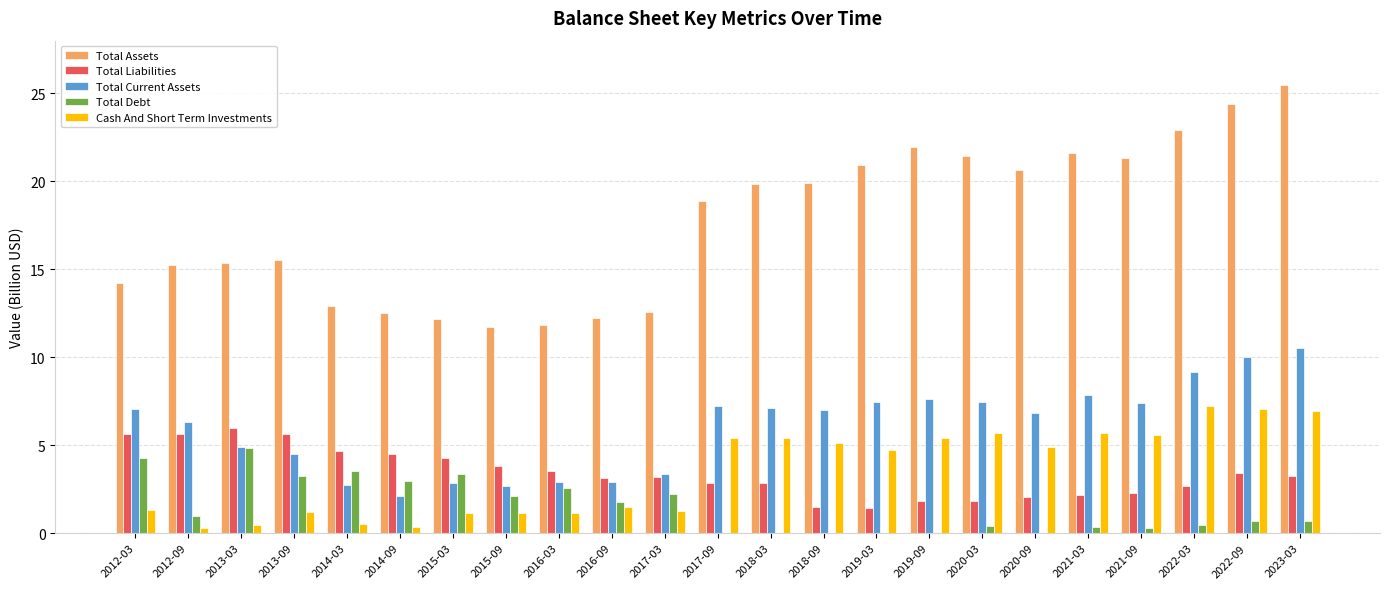

Which series has the largest total across all categories?

Total Assets